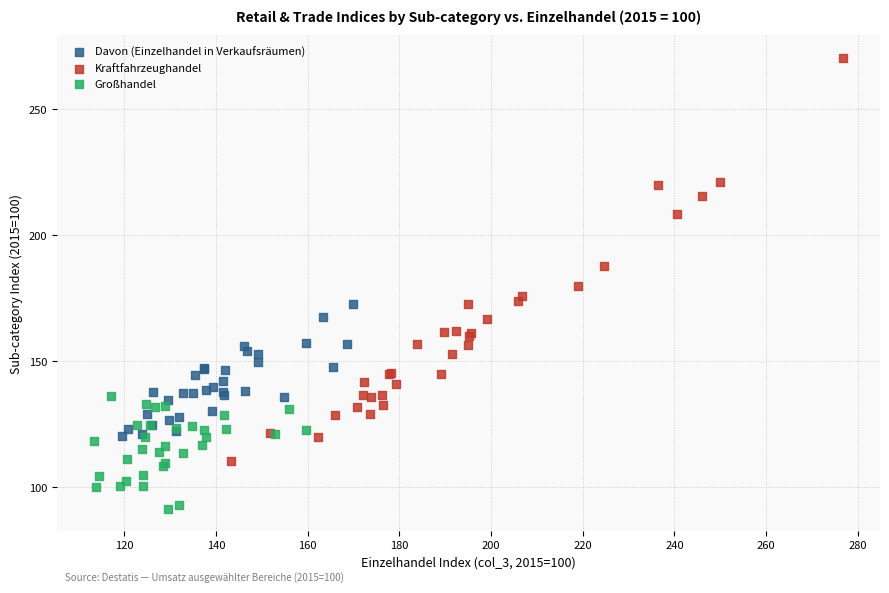

Which series contains the highest Y value?

Kraftfahrzeughandel